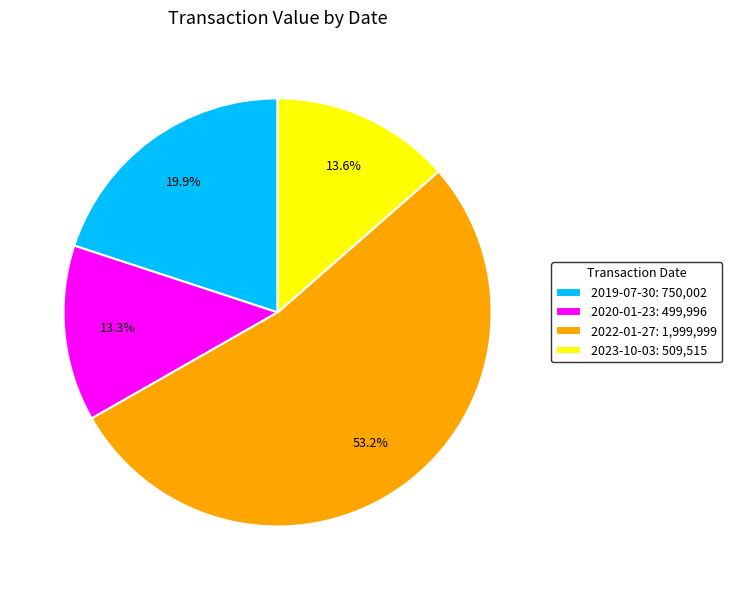

Approximately how many times larger is the value at 2022-01-27 compared to 2023-10-03?

3.9